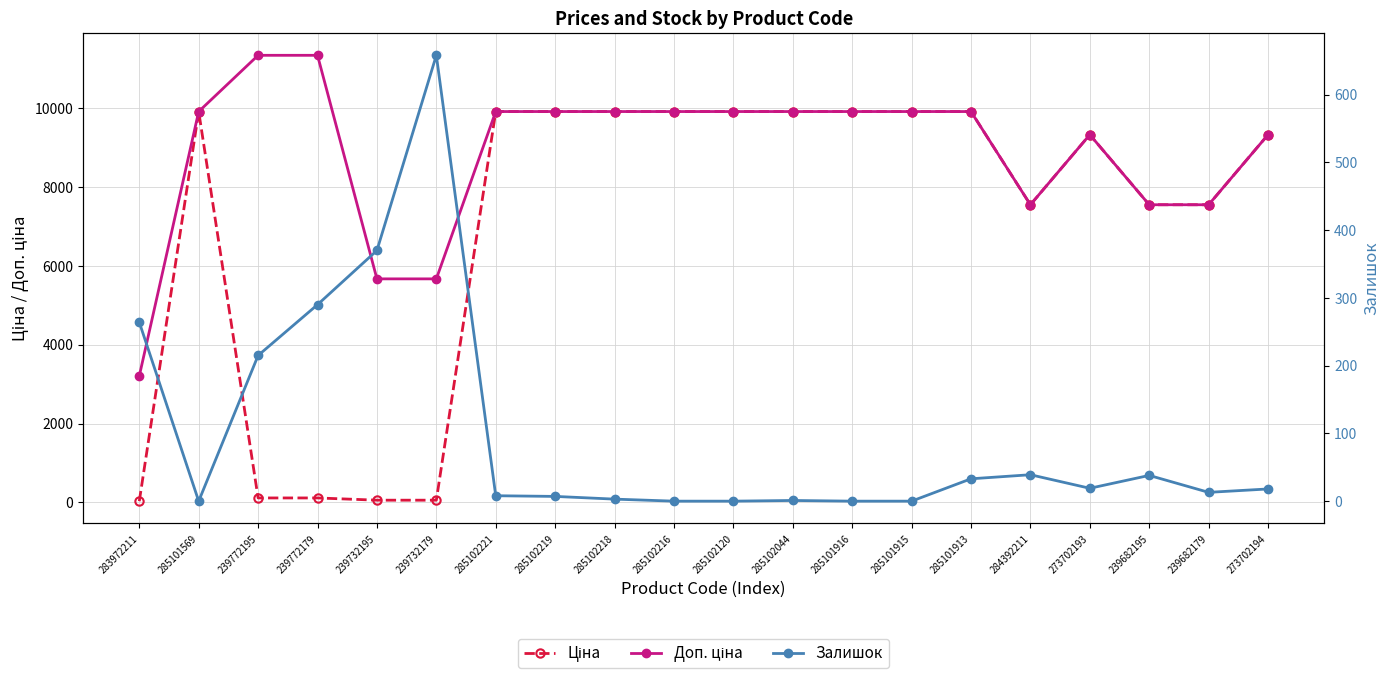

Where do Залишок and Ціна first cross each other?

283972211 and 285101569